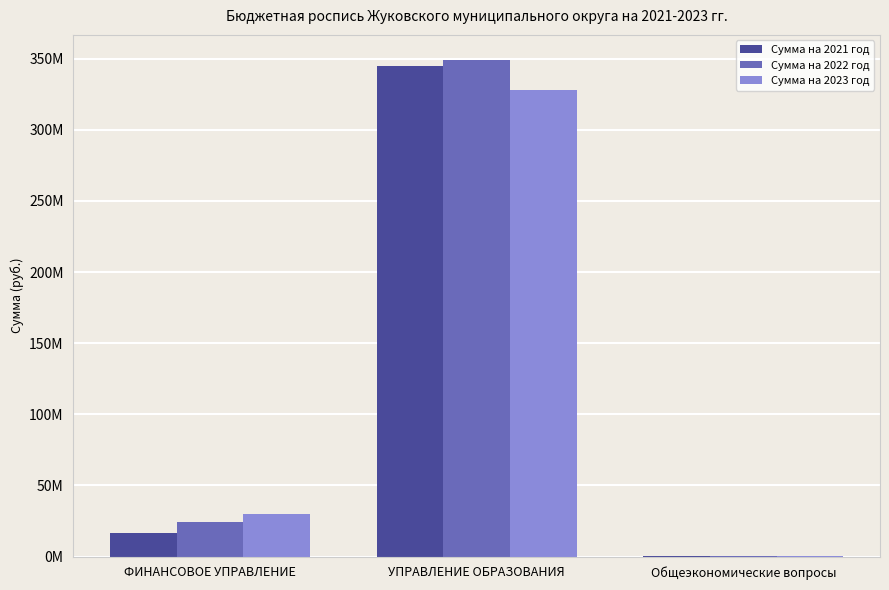

What are all the series names shown in the legend?

Сумма на 2021 год, Сумма на 2022 год, Сумма на 2023 год